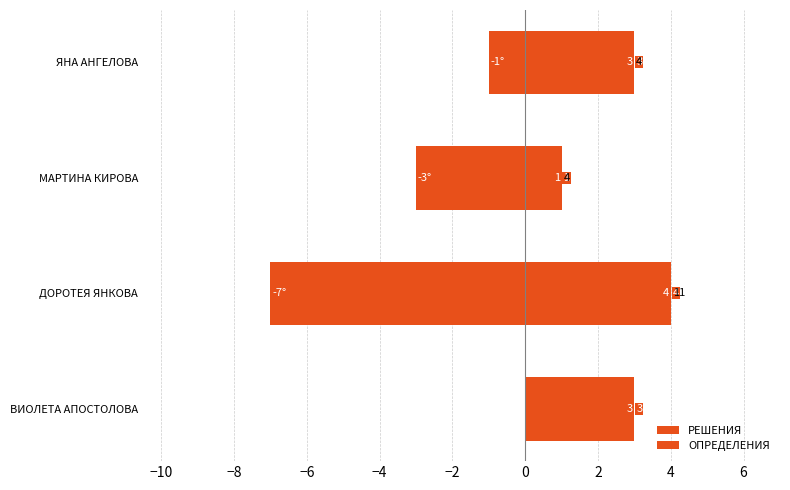

Which series has the largest range (max minus min)?

ОПРЕДЕЛЕНИЯ